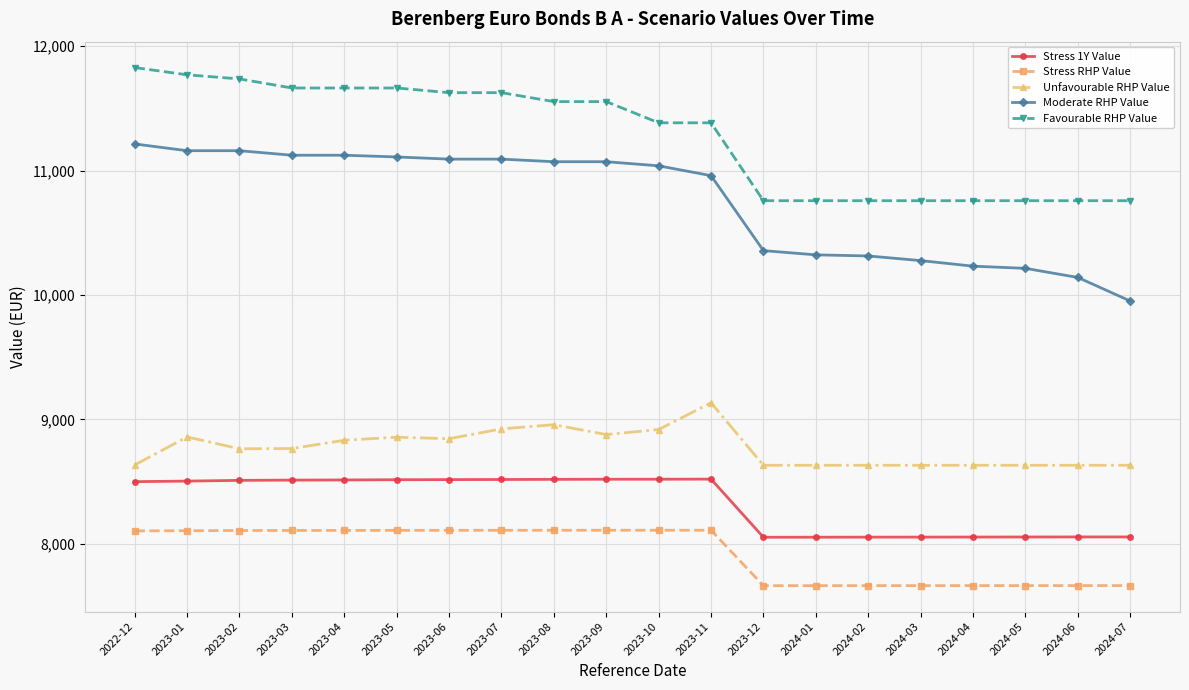

How many lines are shown in the chart?

5